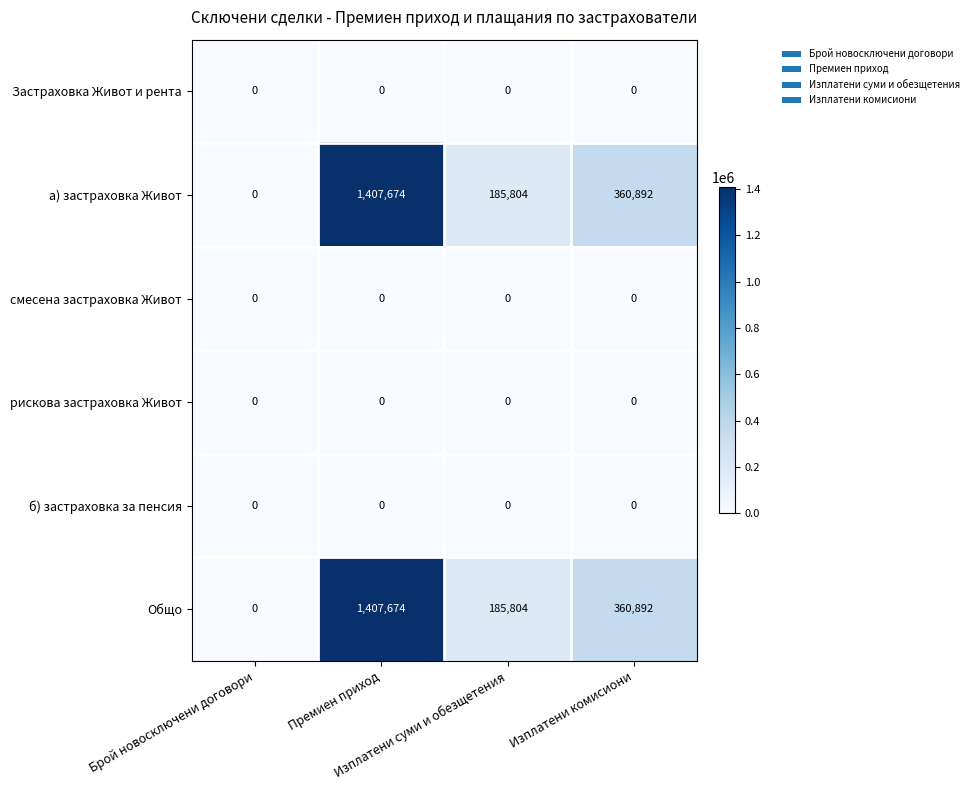

Count the а) застраховка Живот values in the range 185804 to 1407674.

3